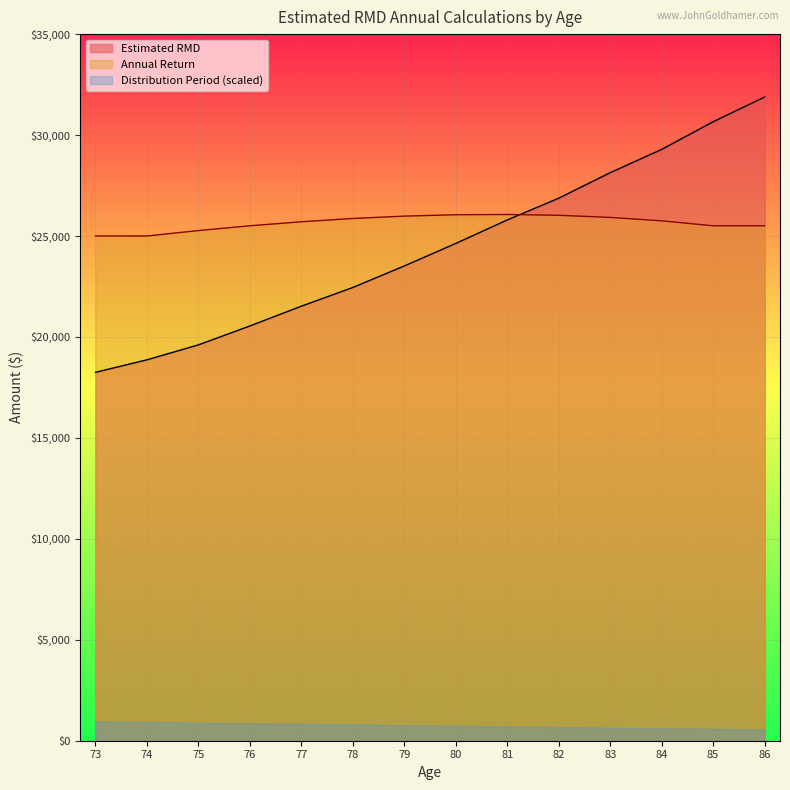

At how many categories does at least one series exceed 27666?

4